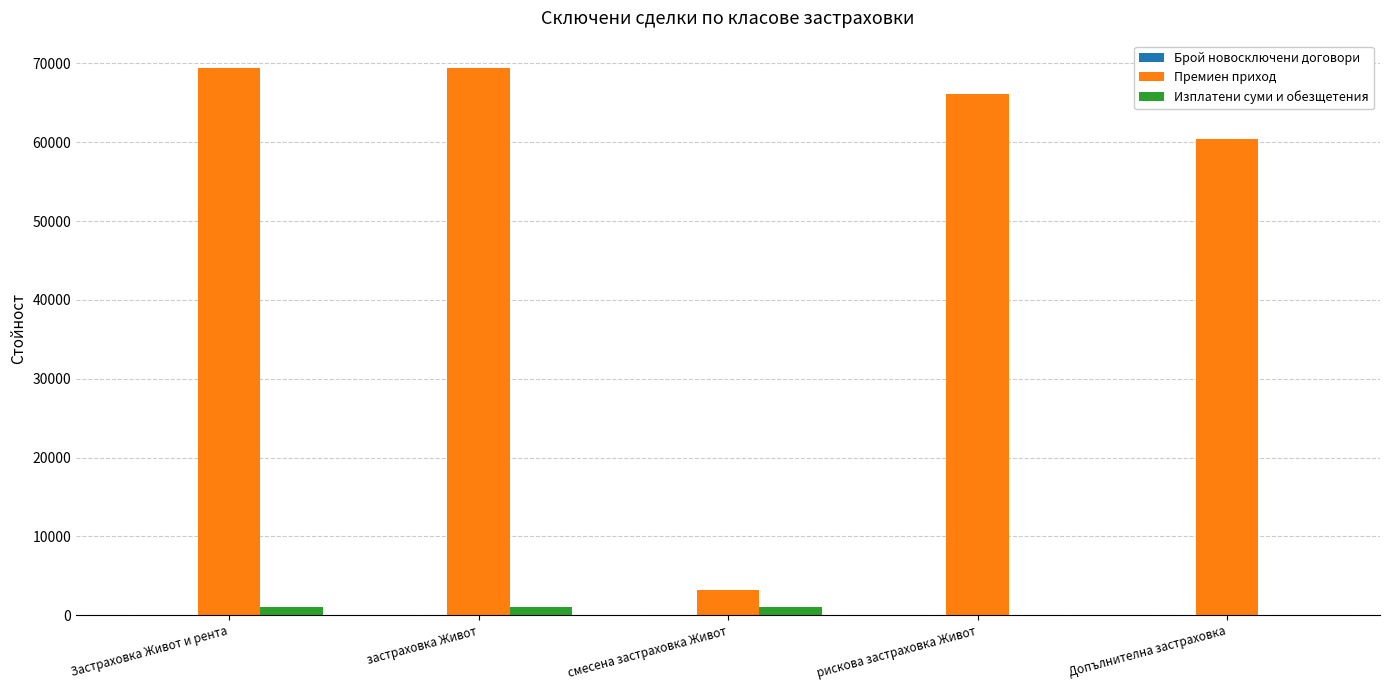

What is the total value across all series at рискова застраховка Живот?

66157.0